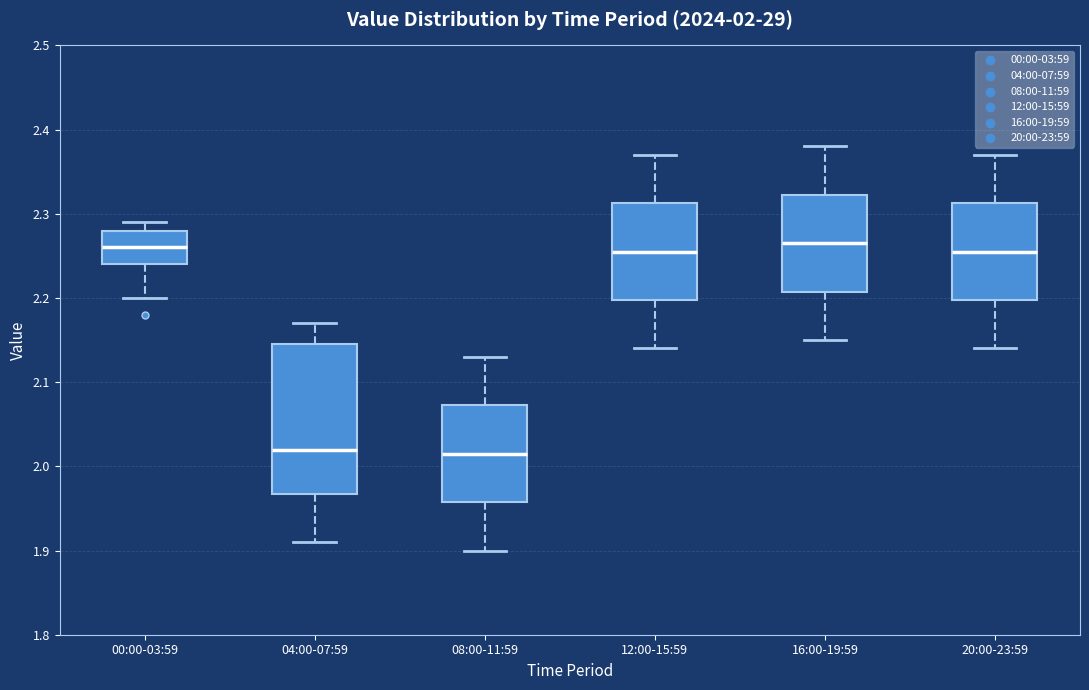

Which box is the tallest, from its lower edge to its upper edge?

04:00-07:59